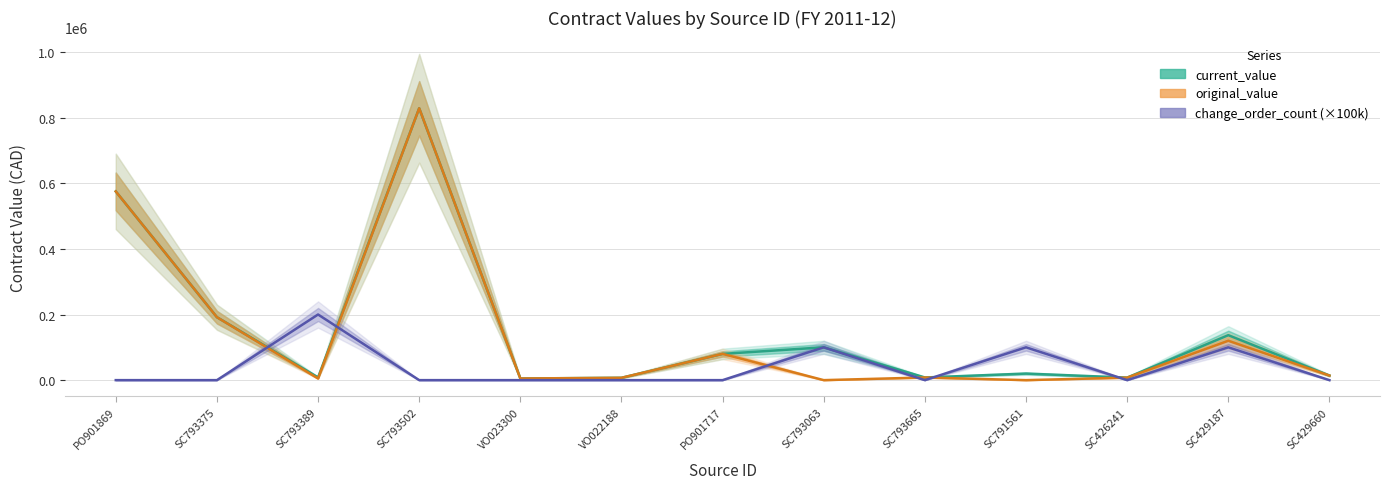

Reading left to right, transcribe all the data shown in this chart.

current_value: 575000.0	191796.0	8295.0	828375.0	5012.0	7164.0	80000.0	100000.0	8098.8	20000.0	7733.4	137000.0	14000.0
original_value: 575000.0	191796.0	5000.0	828375.0	5012.0	7164.0	80000.0	0.0	8098.8	0.0	7733.4	120000.0	14000.0
change_order_count (×100k): 0.0	0.0	200000.0	0.0	0.0	0.0	0.0	100000.0	0.0	100000.0	0.0	100000.0	0.0